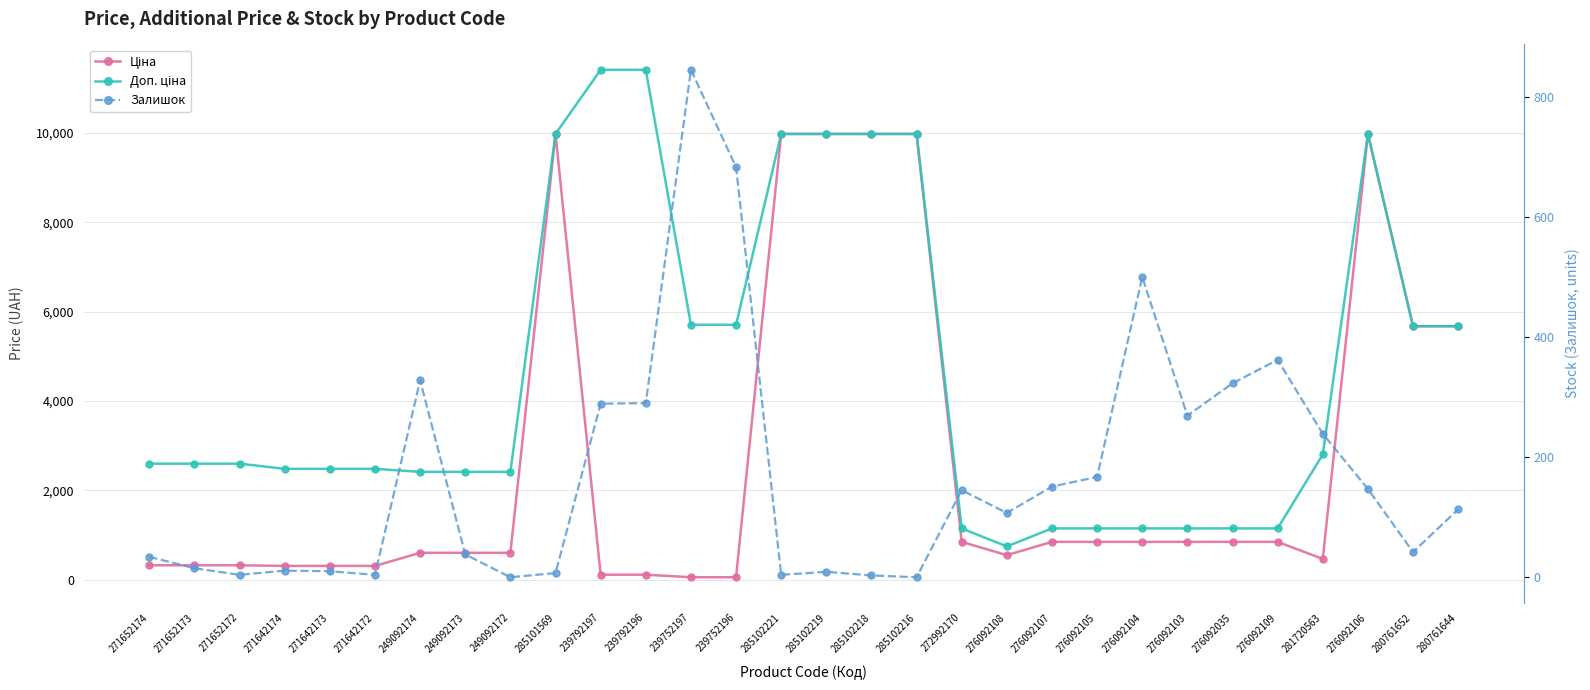

What is the value of the Залишок point at the 16th from the left?

9.0